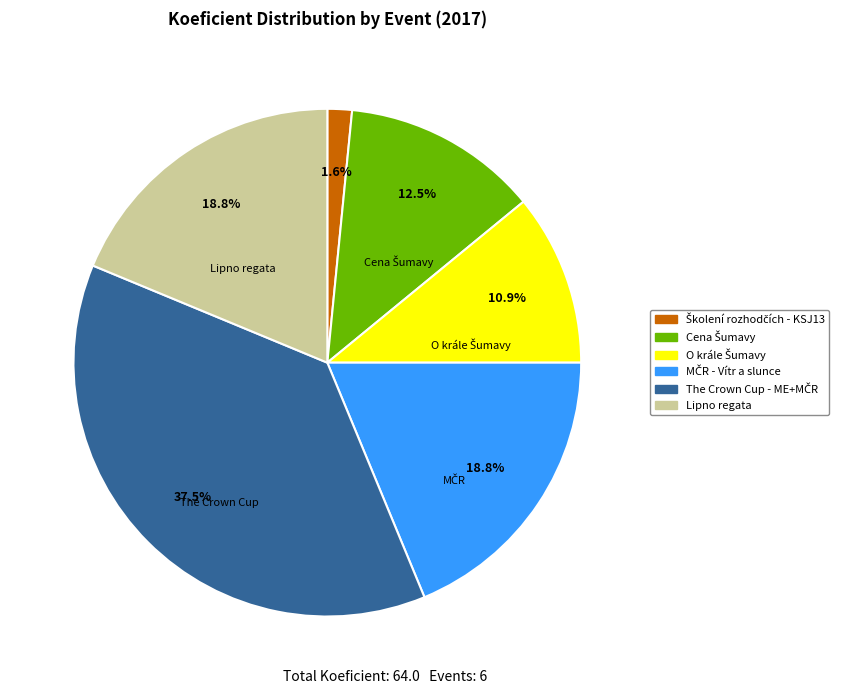

How many slices are in this pie chart?

6